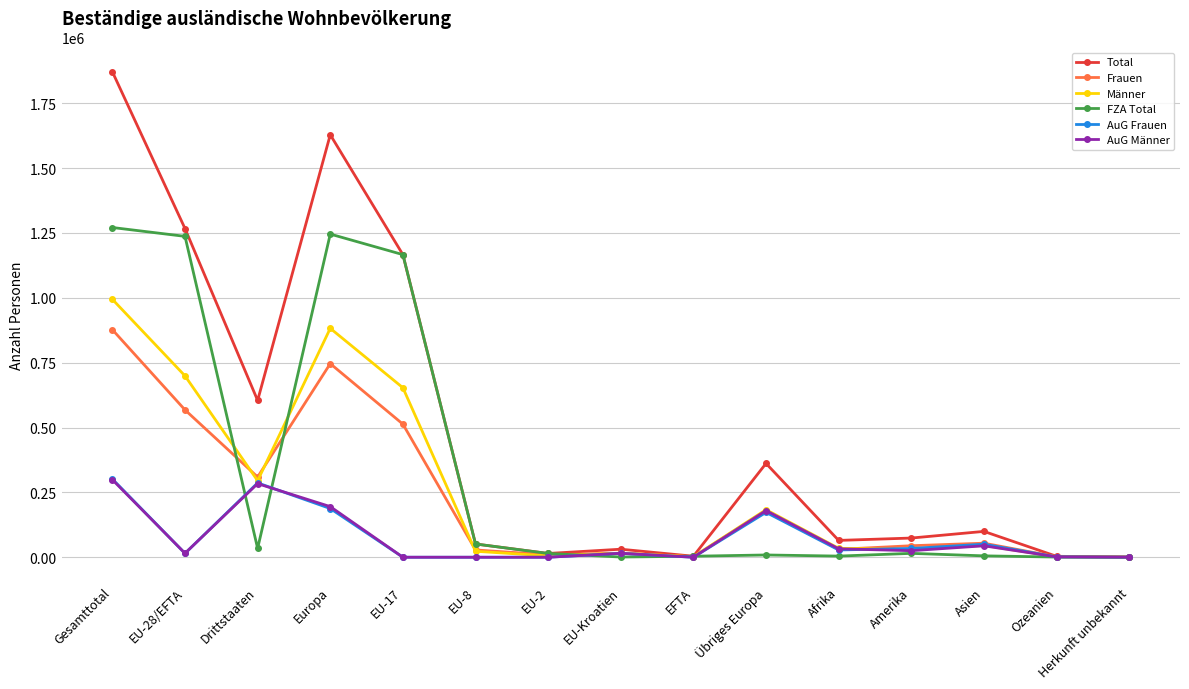

Which series changed the most between Europa and Asien?

Total